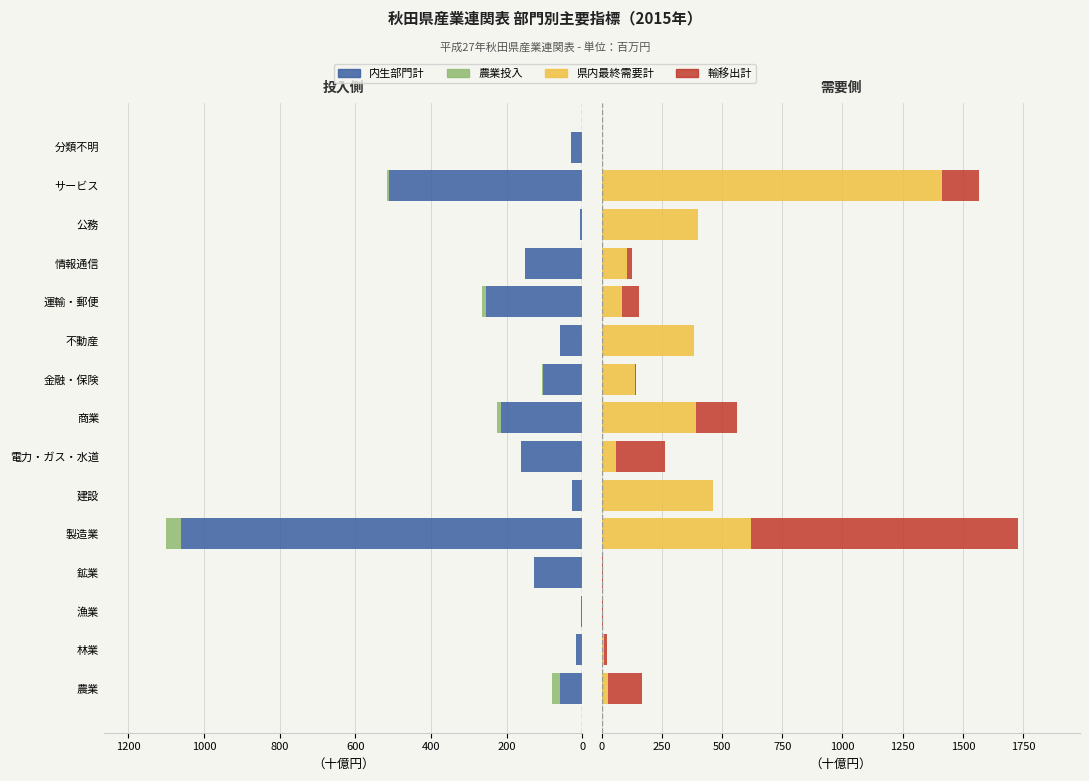

What position from the right is 不動産?

6